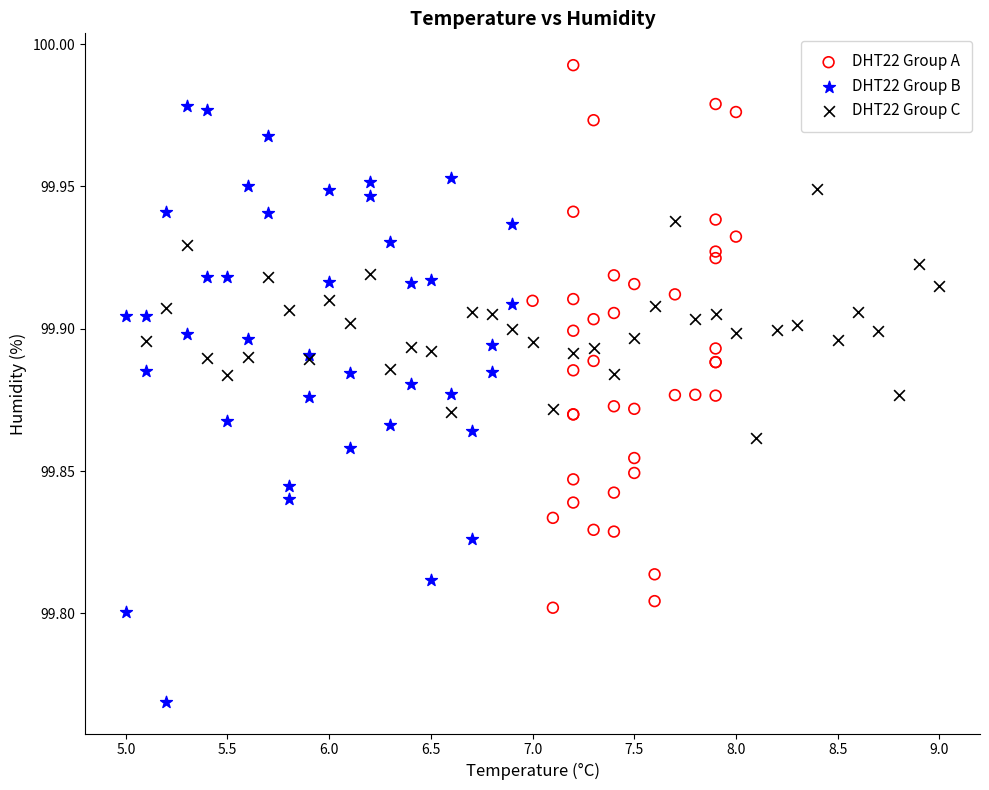

Which series contains the highest Y value?

DHT22 Group A